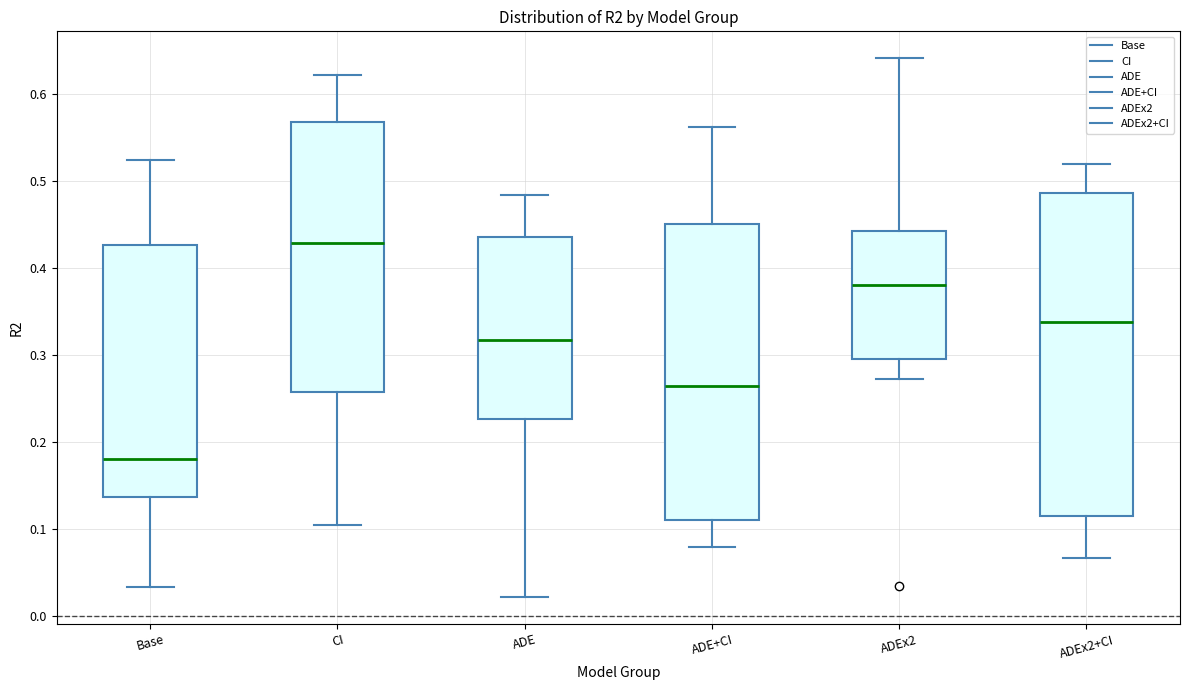

Comparing the boxes themselves (not the whiskers), which one is the tallest?

ADEx2+CI